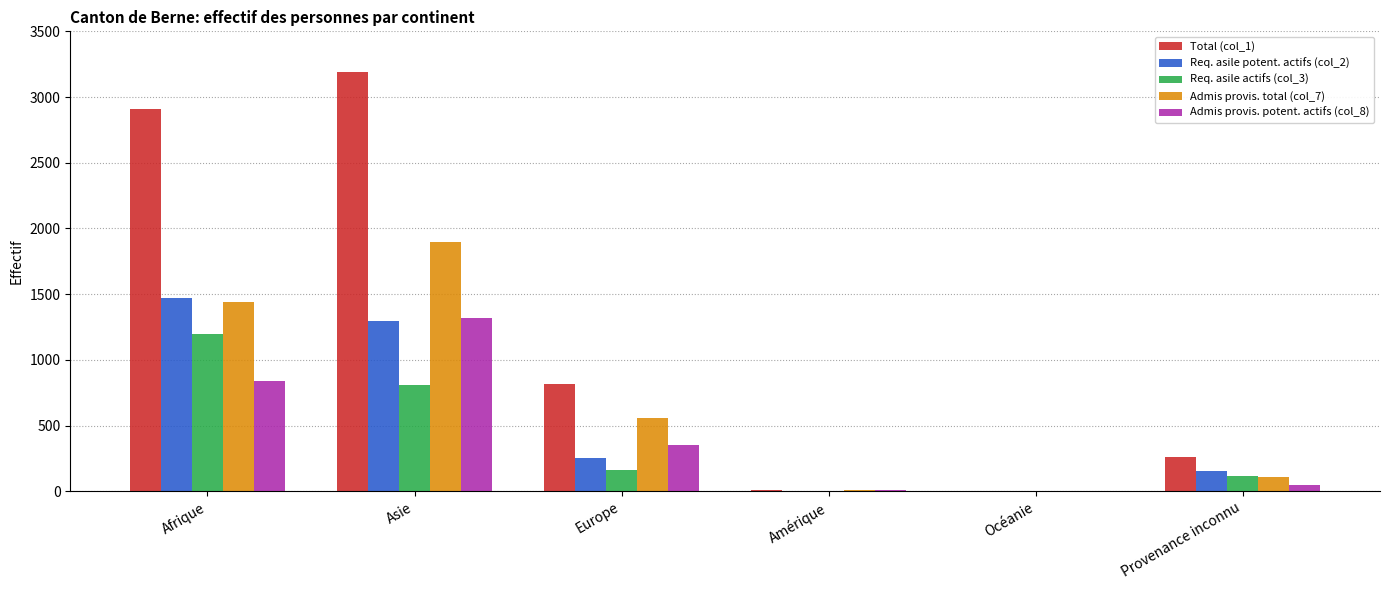

Is it true that Admis provis. total (col_7) equals 1437 at Afrique?

True